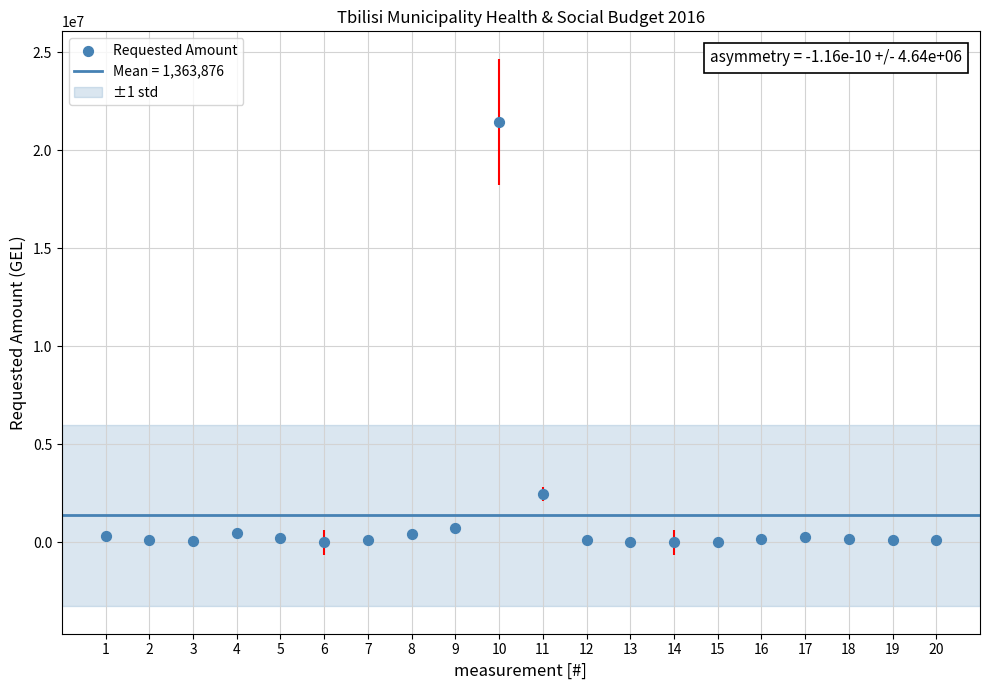

What is the range of X values (max minus min)?

19